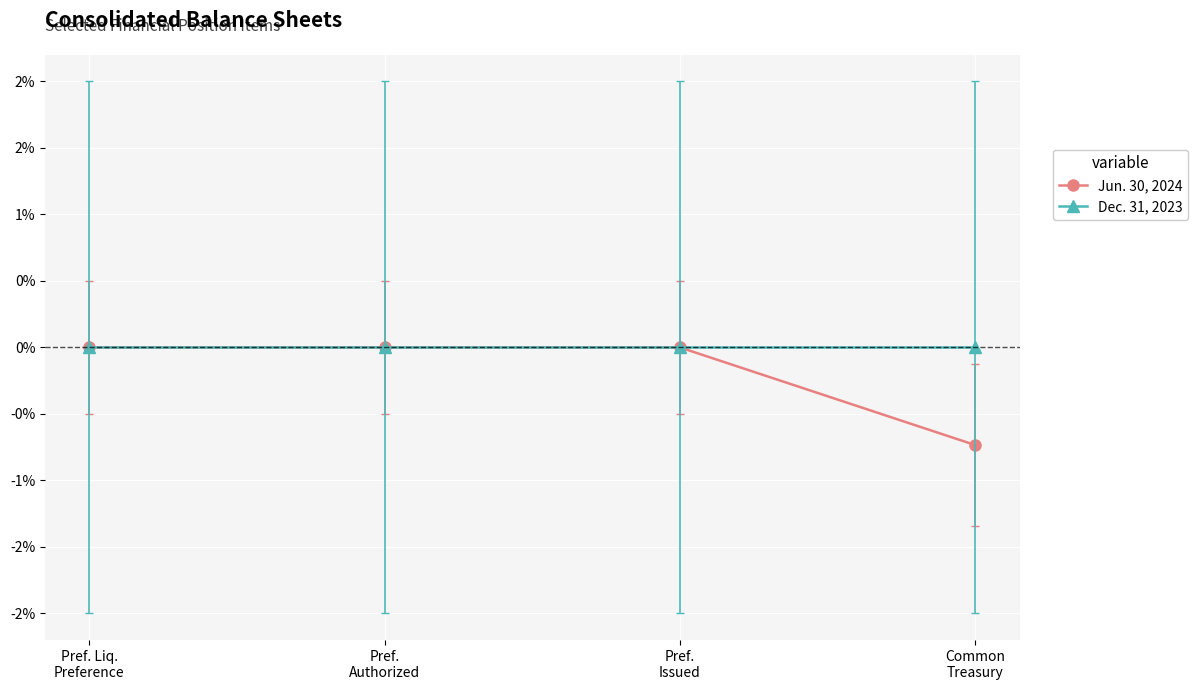

Which label corresponds to the smallest value in the chart?

Common
Treasury